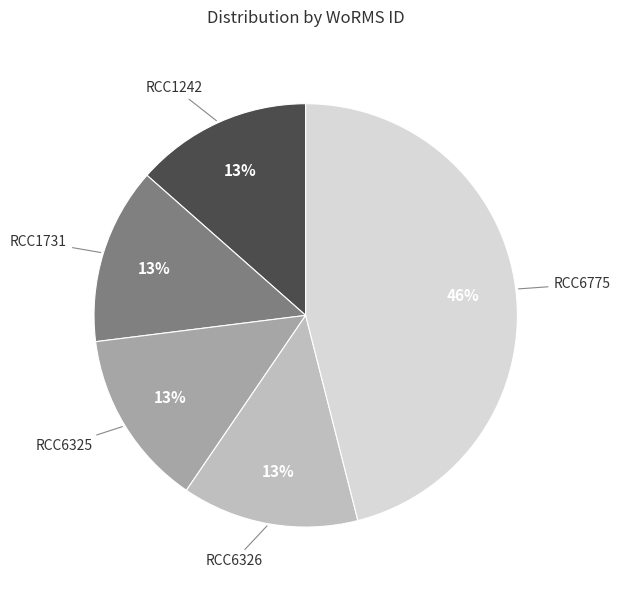

Which slice is the largest?

RCC6775